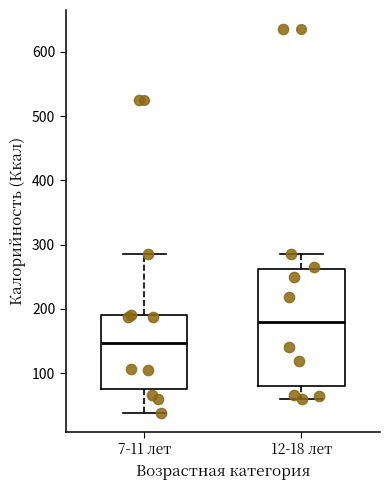

Which box has the highest median line?

12-18 лет